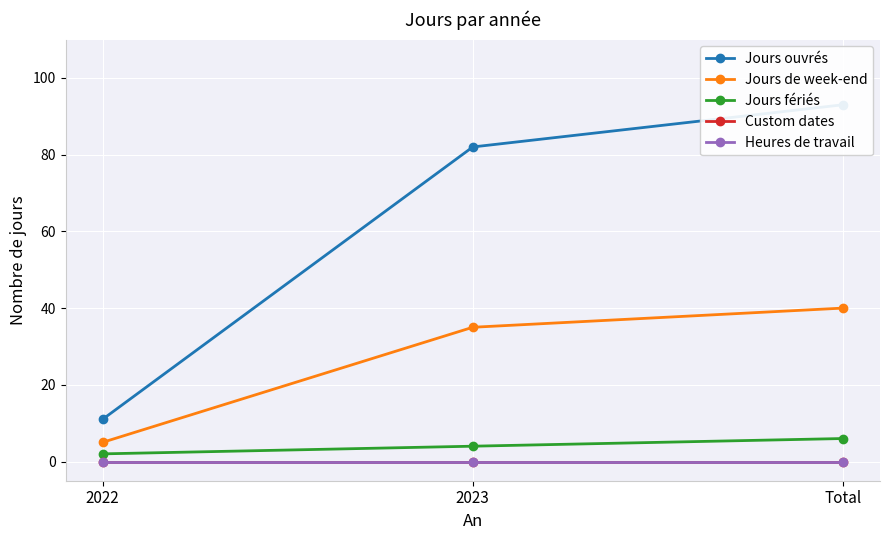

Reading left to right, list all the values displayed in this chart.

Jours ouvrés: 11	82	93
Jours de week-end: 5	35	40
Jours fériés: 2	4	6
Custom dates: 0	0	0
Heures de travail: 0	0	0